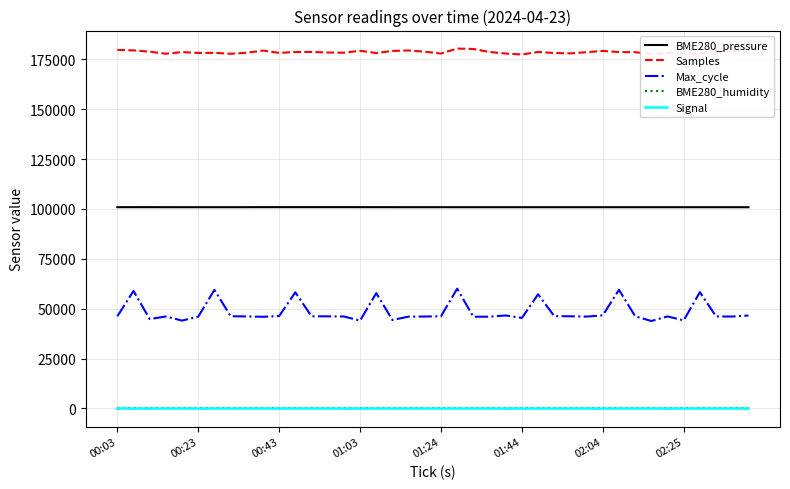

True or false: Max_cycle and BME280_pressure intersect in this chart.

False